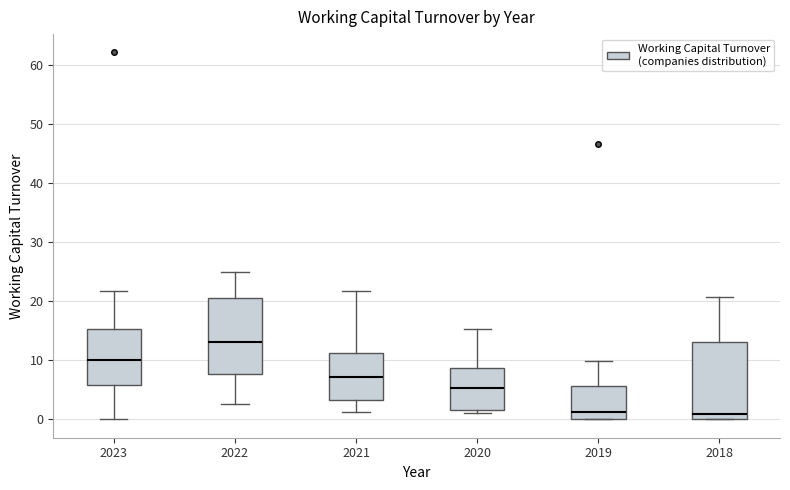

Reading left to right, transcribe this box plot: for each box, give where its median line is, the range the box spans, and where its two whiskers end, as read against the y-axis. The values are not printed on the chart, so give them approximately, as read against the axis.

2023: median 10, box 6 to 15, whiskers 0 to 22
2022: median 13, box 8 to 21, whiskers 3 to 25
2021: median 7, box 3 to 11, whiskers 1 to 22
2020: median 5, box 2 to 9, whiskers 1 to 15
2019: median 1, box 0 to 6, whiskers 0 to 10
2018: median 1, box 0 to 13, whiskers 0 to 21